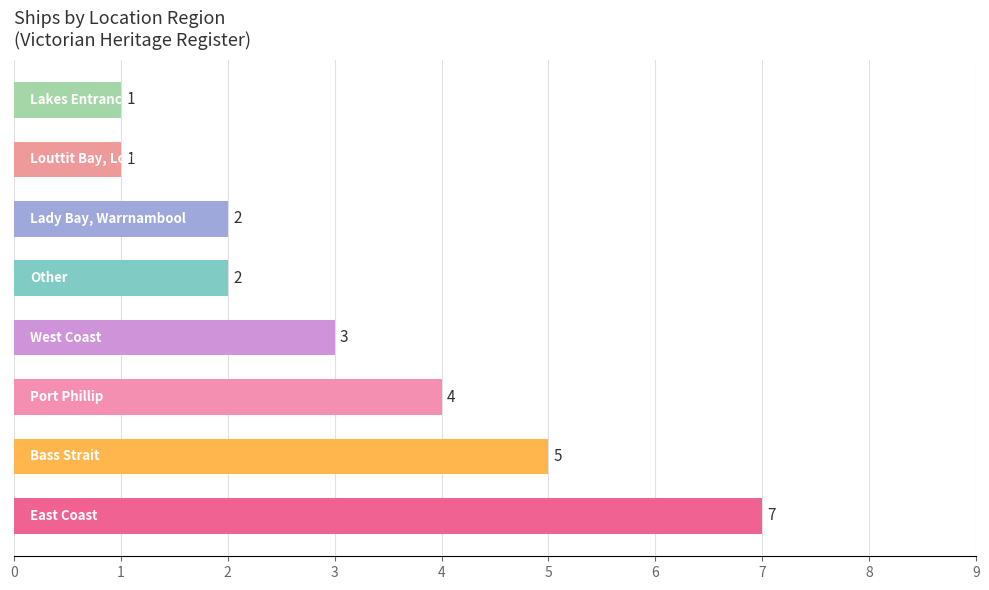

Are the bars grouped side by side (vs. stacked)?

No